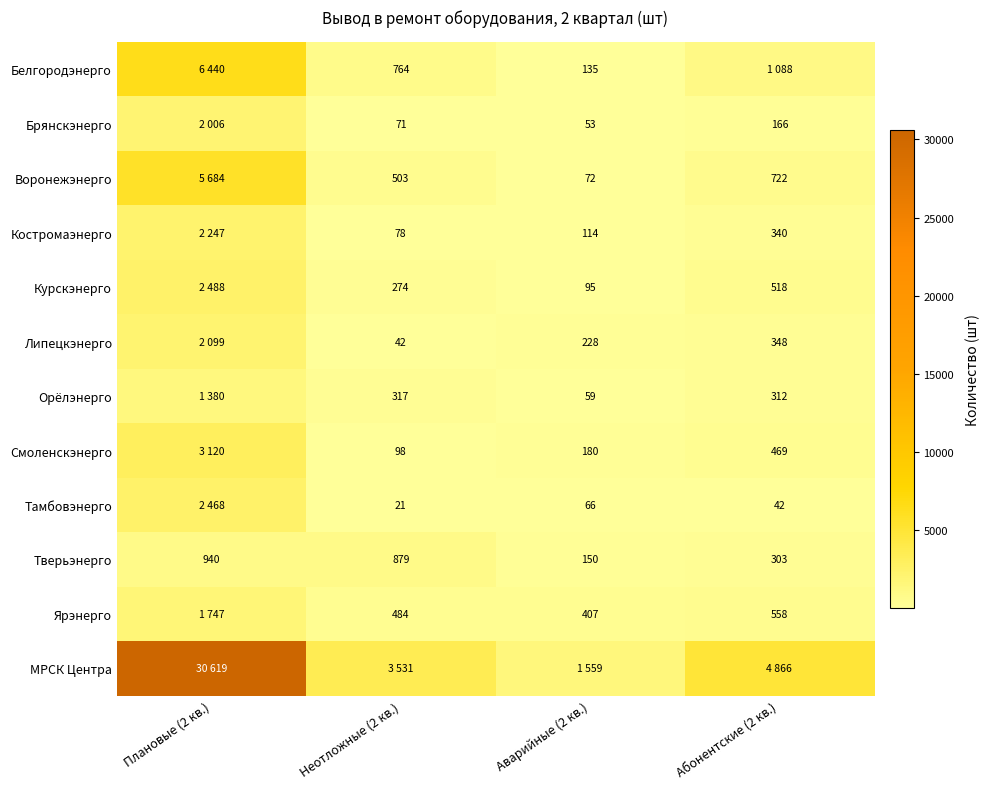

What is the average value of the Тверьэнерго series?

568